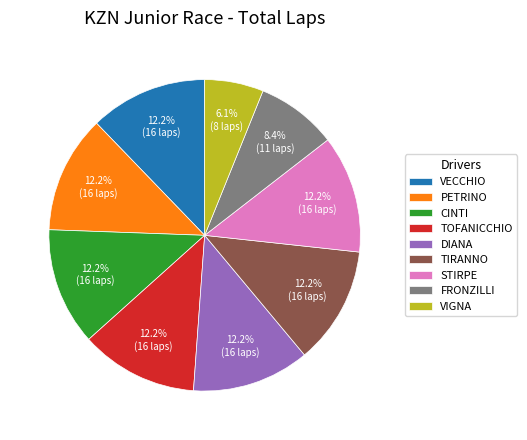

How many slices are in this pie chart?

9